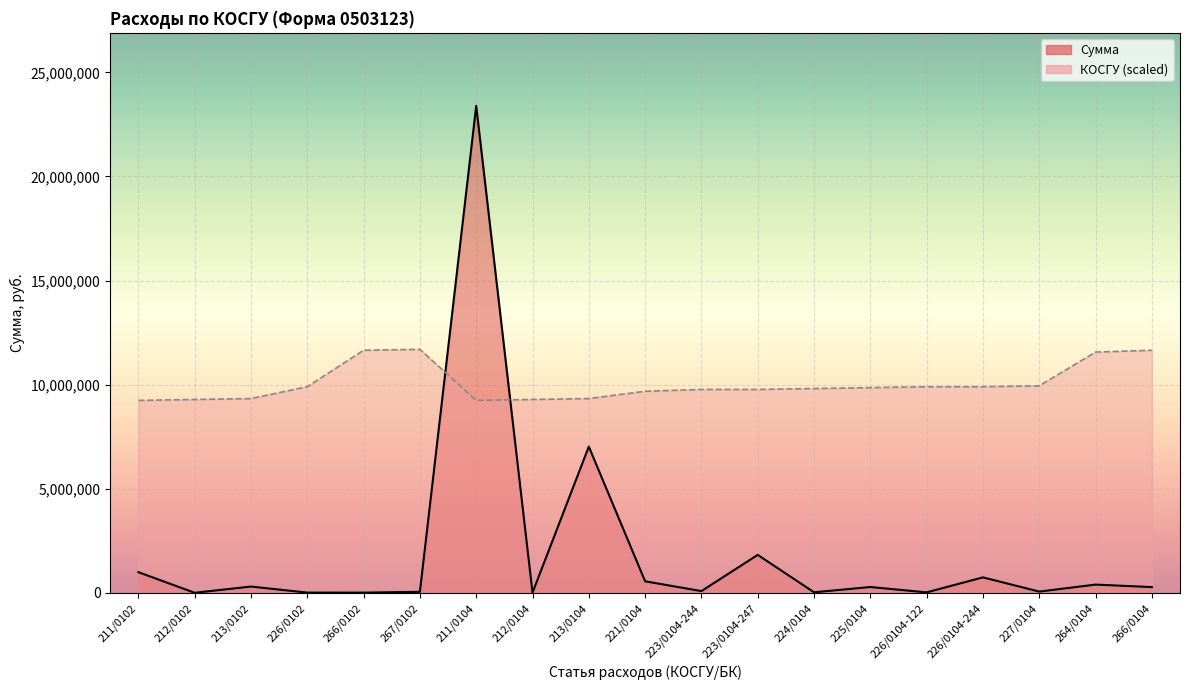

What are all the series names shown in the legend?

Сумма, КОСГУ